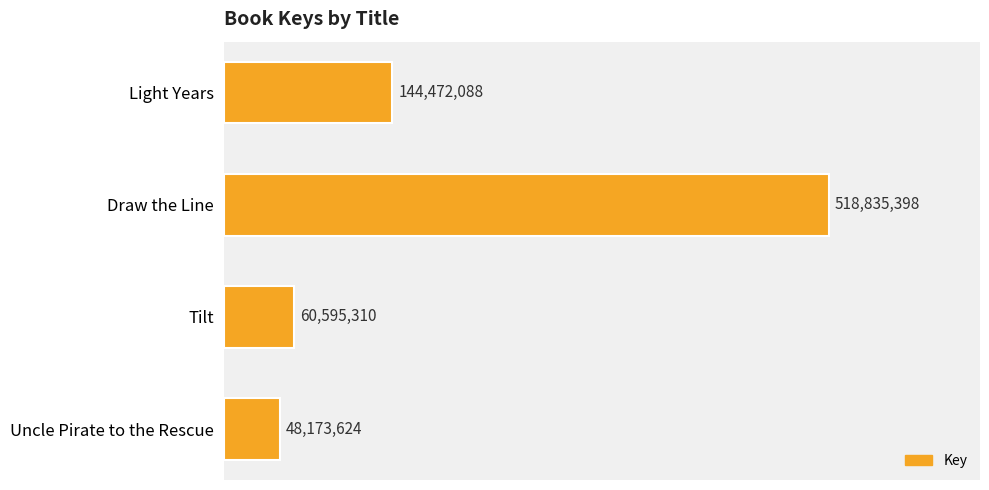

Which category has the lowest value across all series?

Uncle Pirate to the Rescue